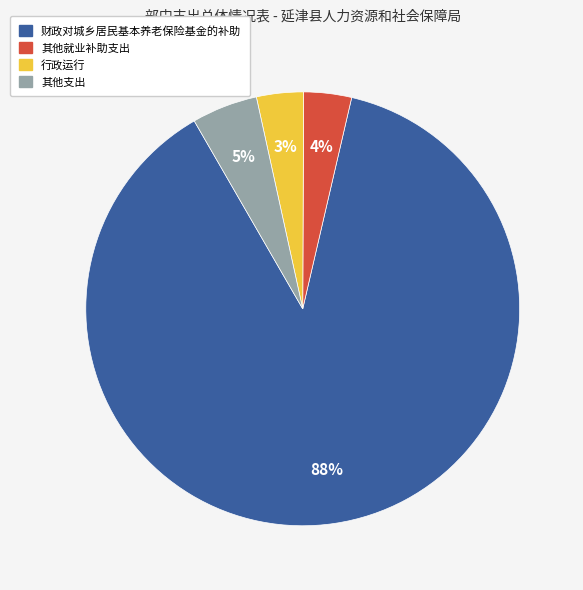

To the nearest percent, what is the average slice percentage?

25%